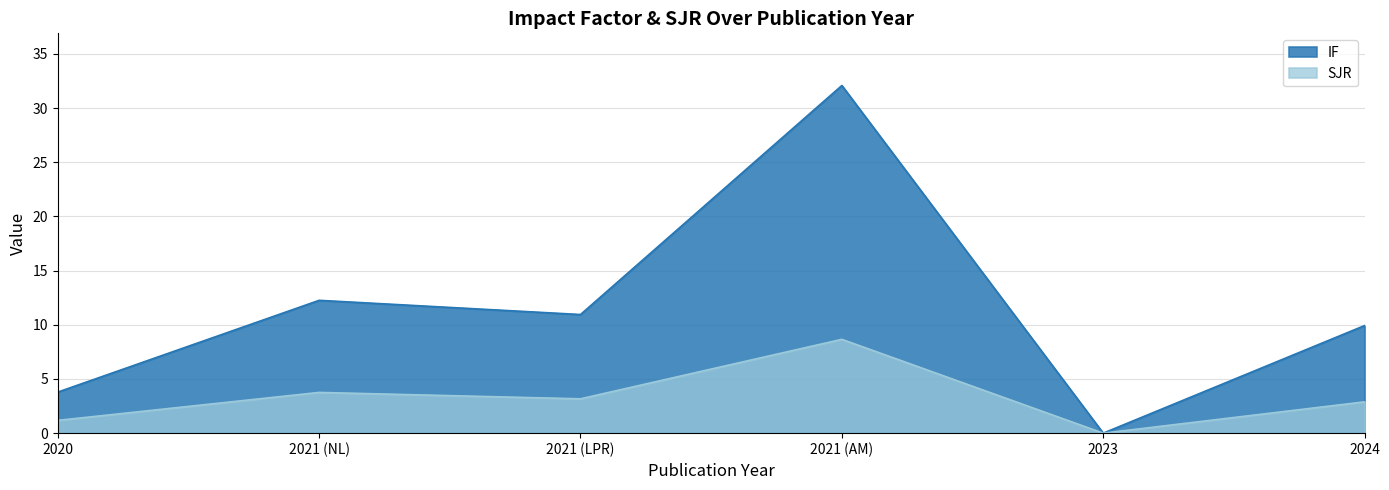

True or false: SJR and IF intersect in this chart.

False